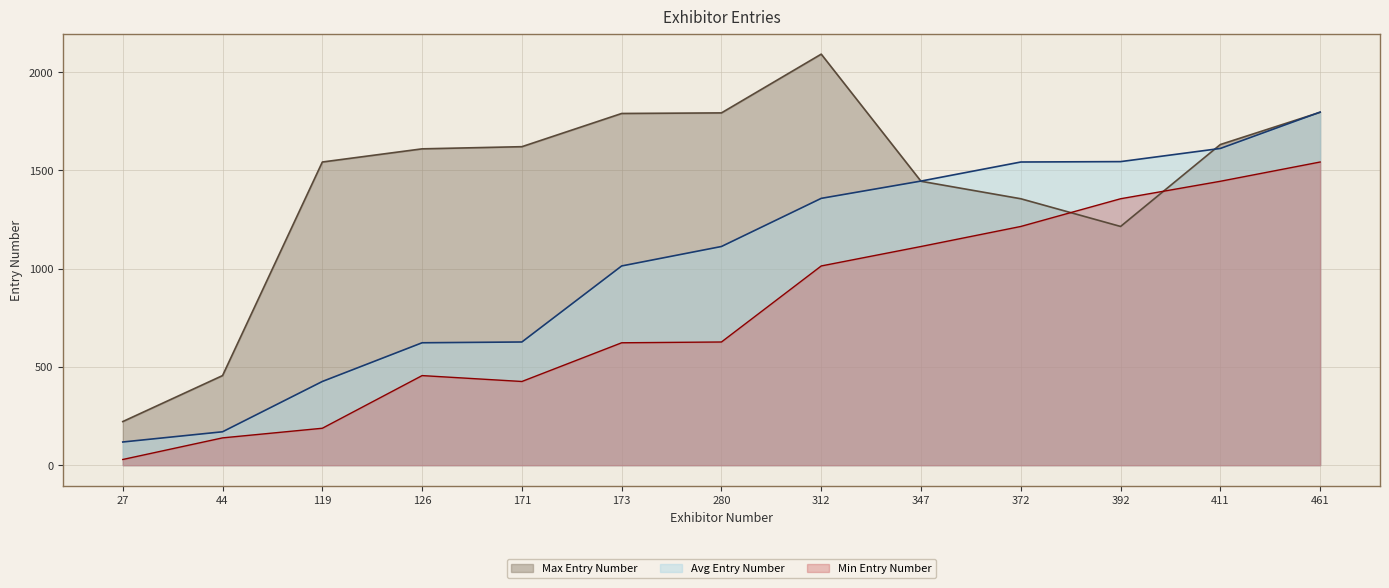

Reading left to right, what are all the values shown in this chart?

Max Entry Number: 27=222	44=456	119=1543	126=1610	171=1621	173=1790	280=1793	312=2092	347=1445	372=1356	392=1215	411=1632	461=1796
Avg Entry Number: 27=118	44=170	119=426	126=623	171=627	173=1014	280=1113	312=1358	347=1446	372=1543	392=1545	411=1612	461=1797
Min Entry Number: 27=29	44=139	119=188	126=456	171=426	173=623	280=627	312=1014	347=1113	372=1215	392=1356	411=1445	461=1543